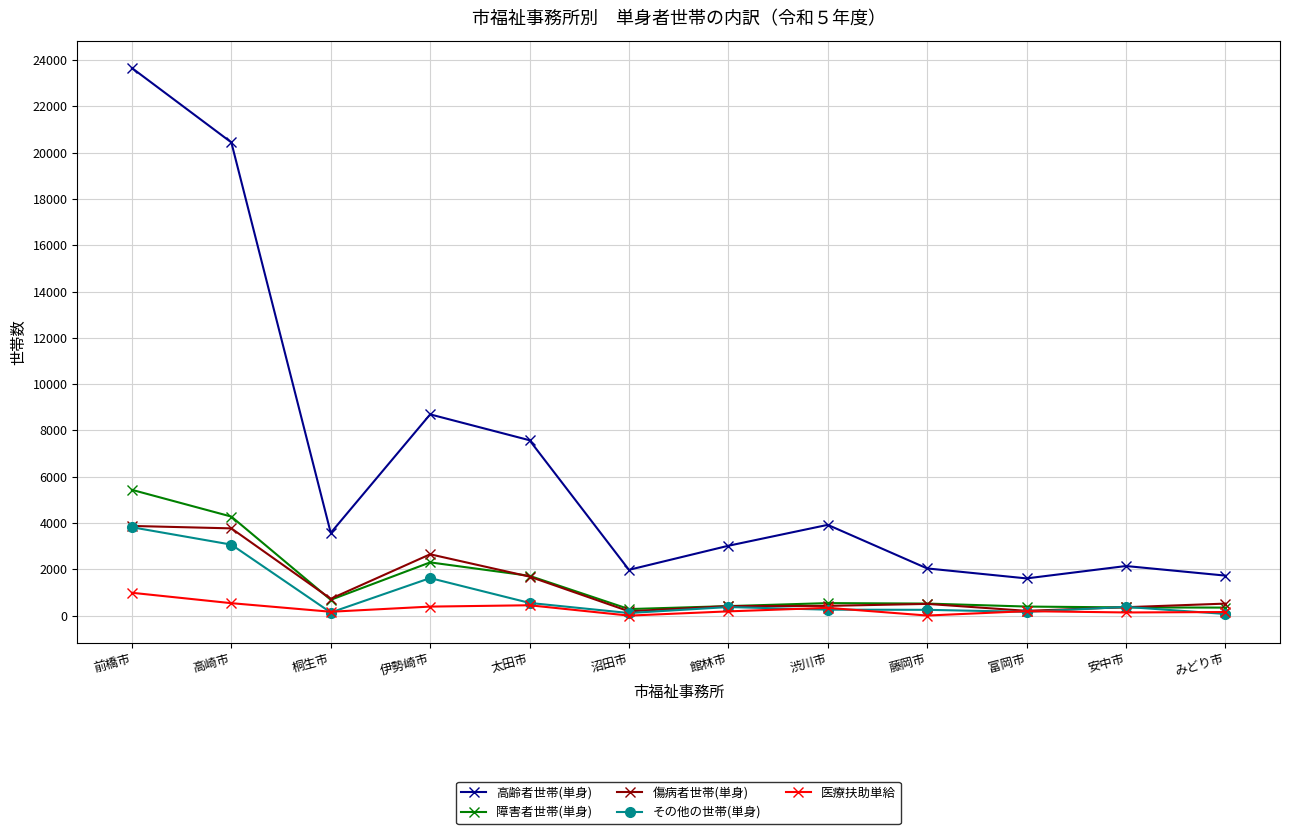

Where is the first local minimum for 高齢者世帯(単身)?

桐生市